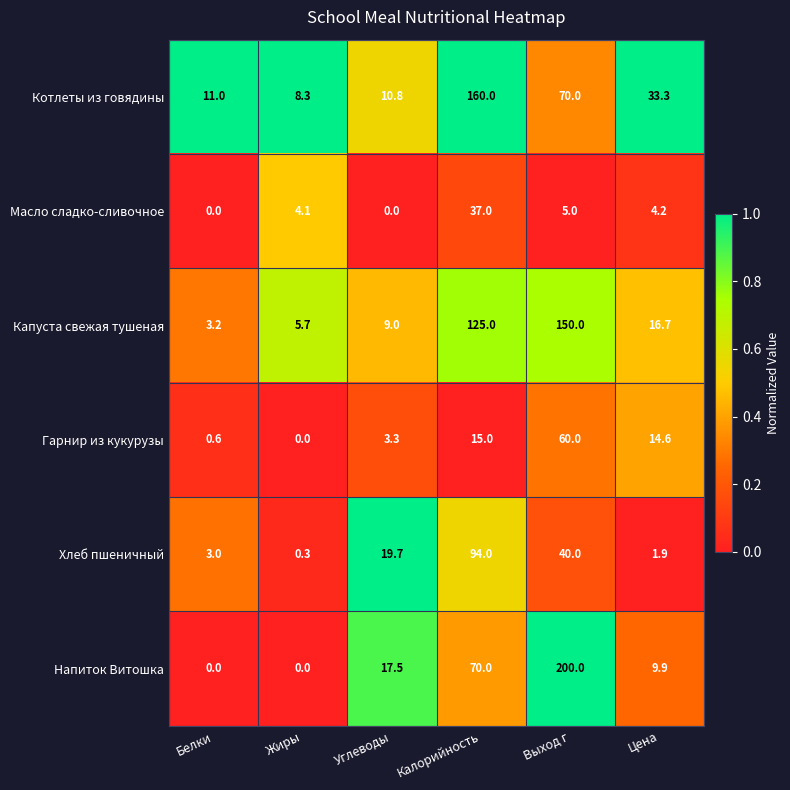

What is the sum of the Напиток Витошка values at Углеводы and Выход г?

217.5